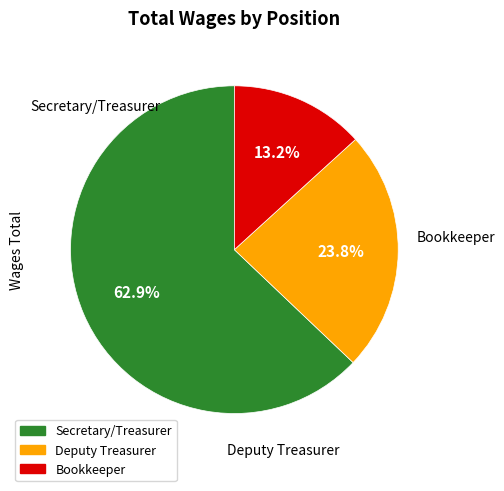

Does any single category account for the majority?

Yes